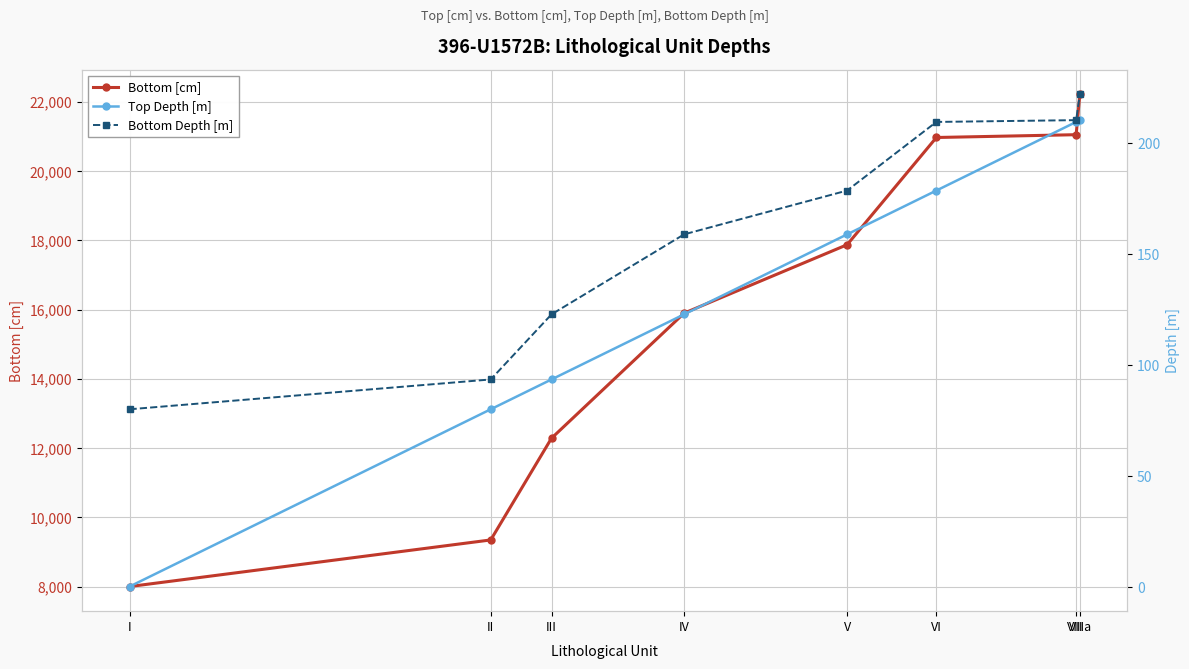

How many data points does each series have?

8